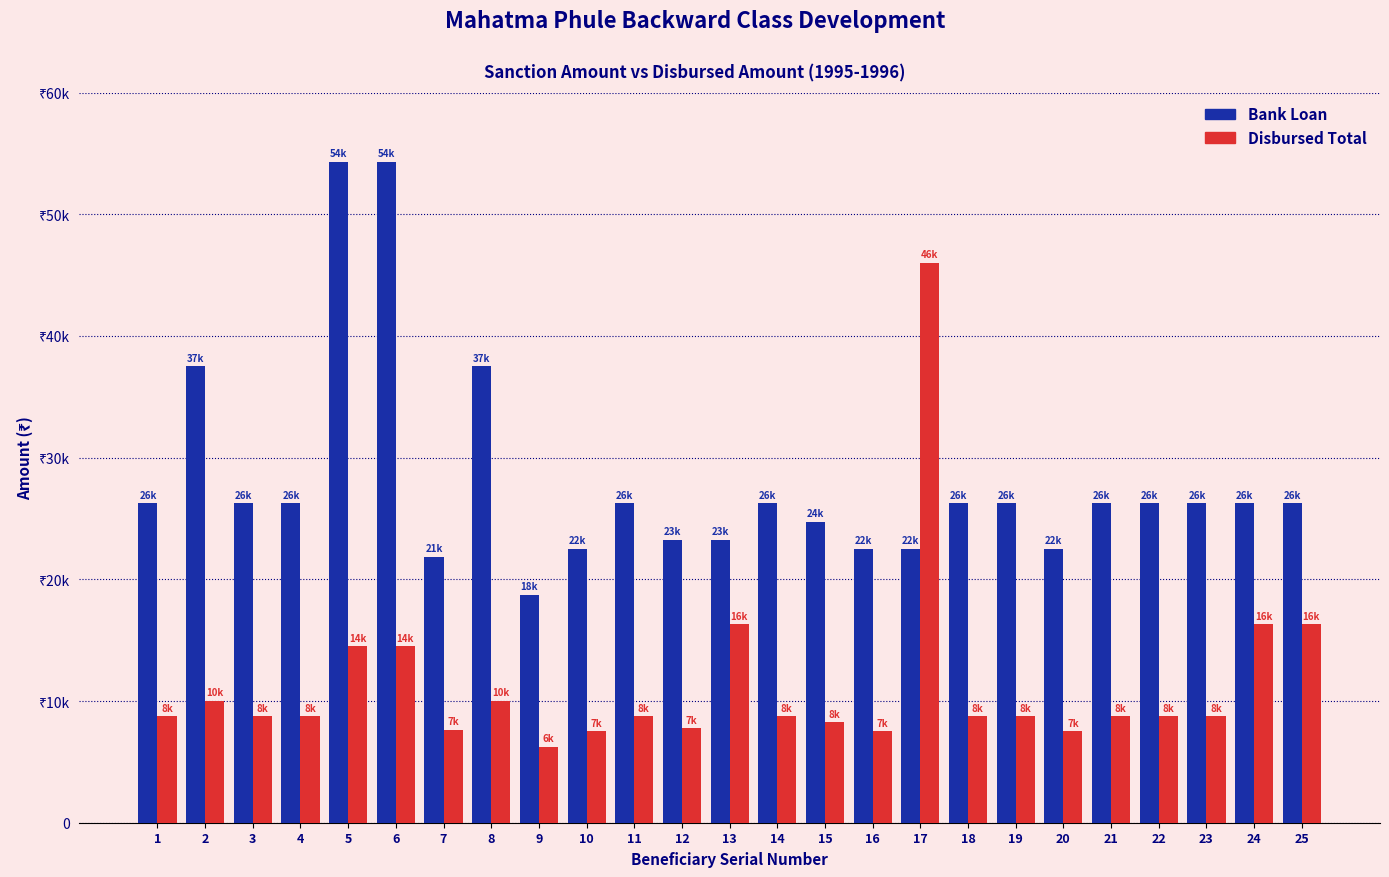

At which category is the sum across all series the highest?

5